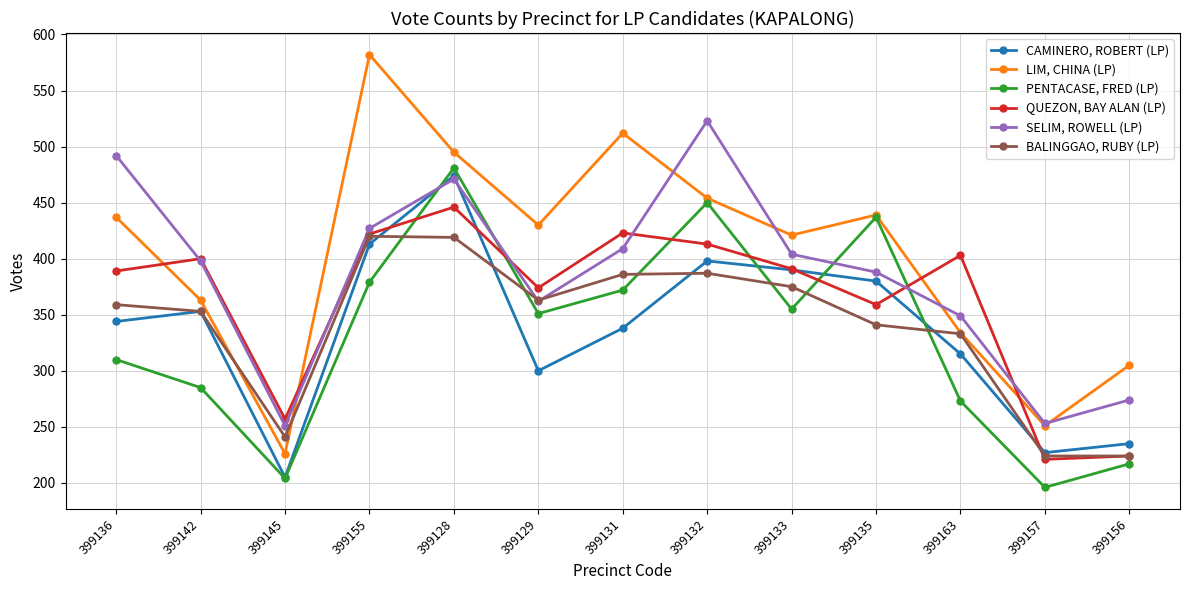

The CAMINERO, ROBERT (LP) series shows 107 at 399129. True or false?

False